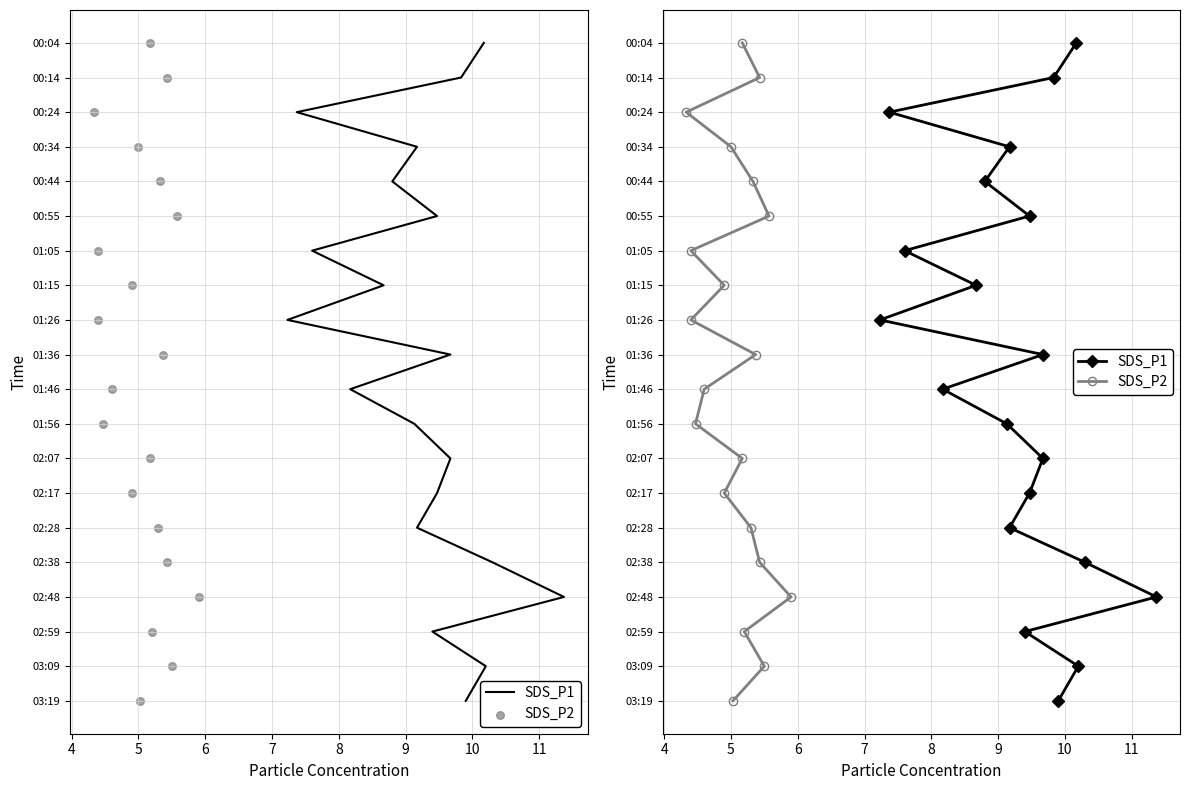

What are all the series names shown in the legend?

SDS_P1, SDS_P2